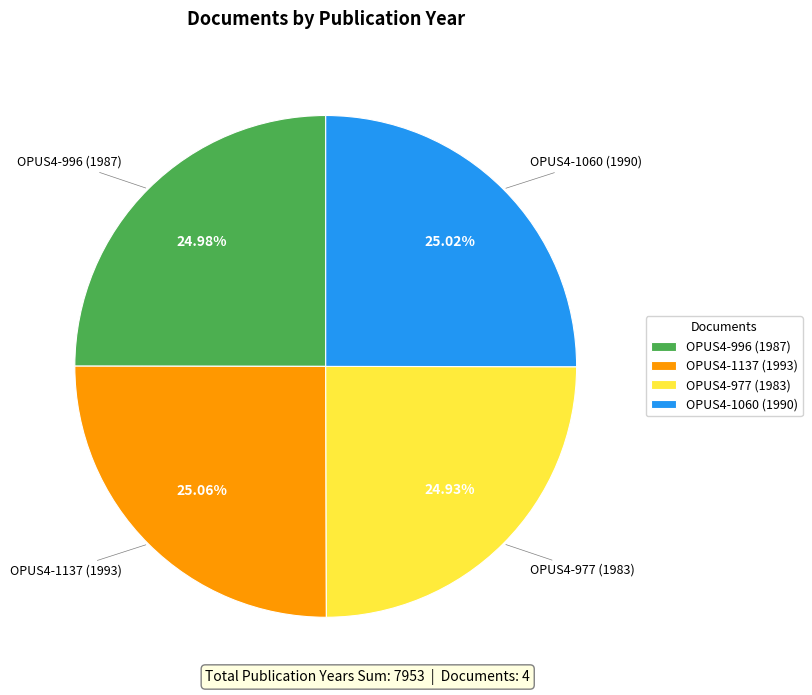

Is it true that OPUS4-1060 (1990) is 16% of the pie?

False